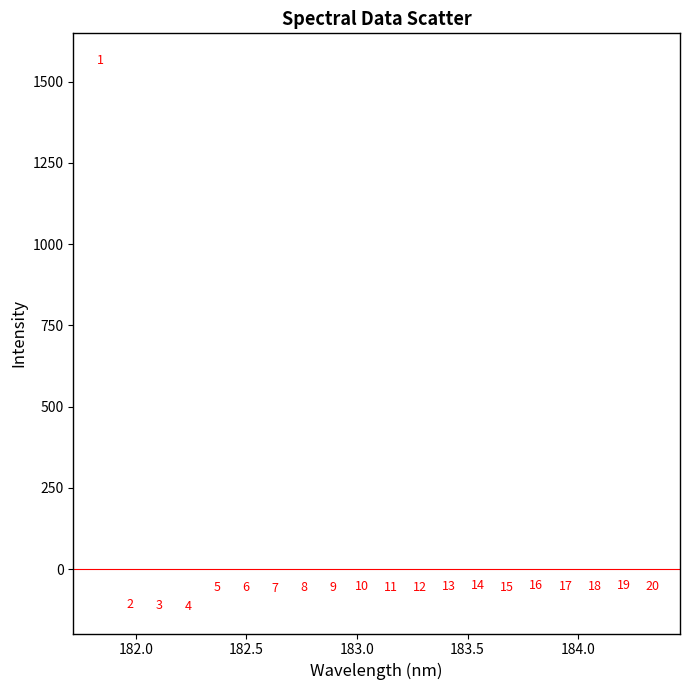

What Y value in the scatter plot is closest to 725?

-49.7